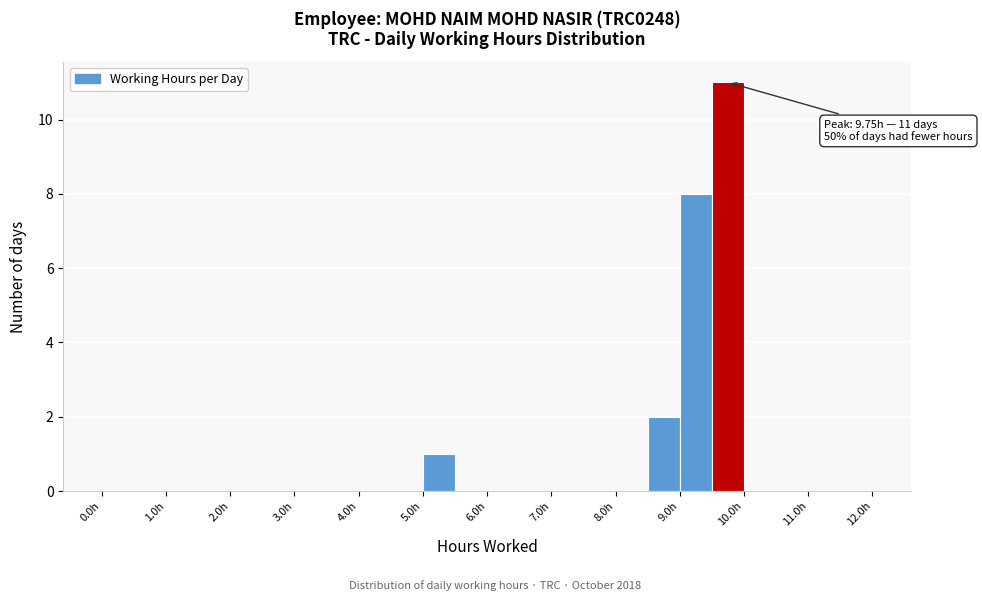

Over which range of the x-axis is the bar tallest?

9.5 to 10.0